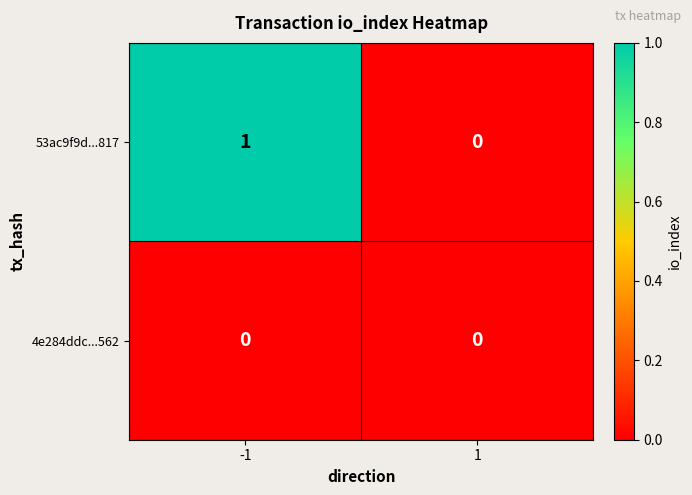

Between -1 and 1, which series saw the biggest shift?

53ac9f9d...817